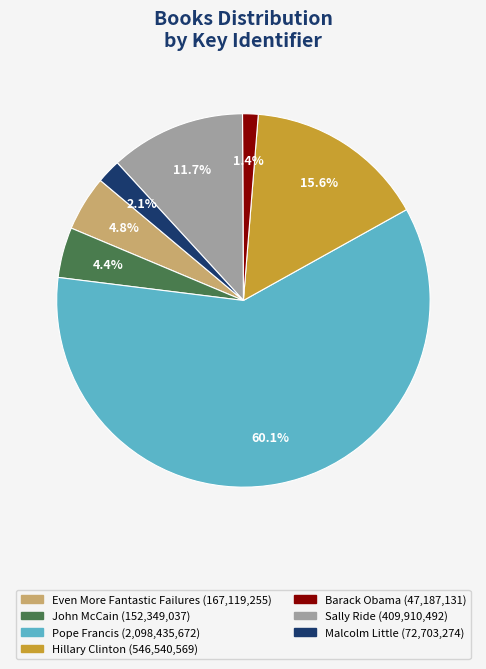

Which category has the biggest portion of the pie?

Pope Francis